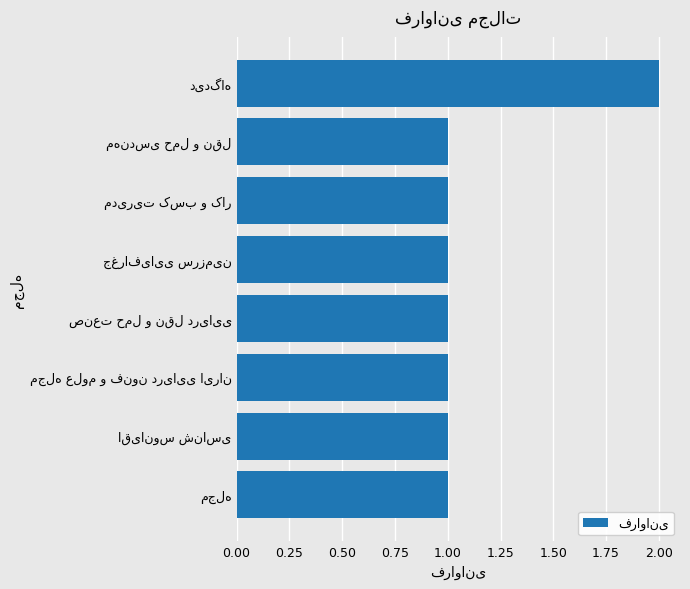

What is the sum of all values?

9